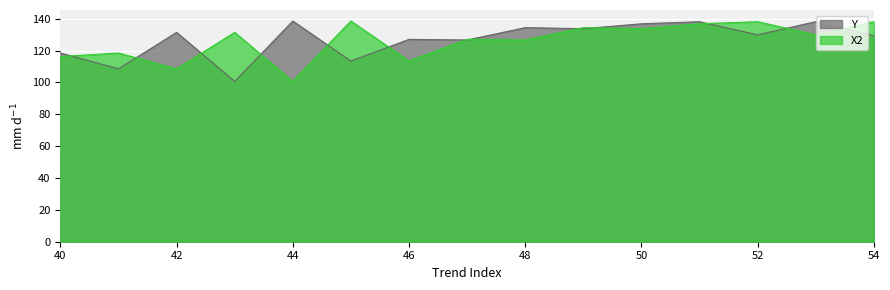

How many lines are shown in the chart?

2